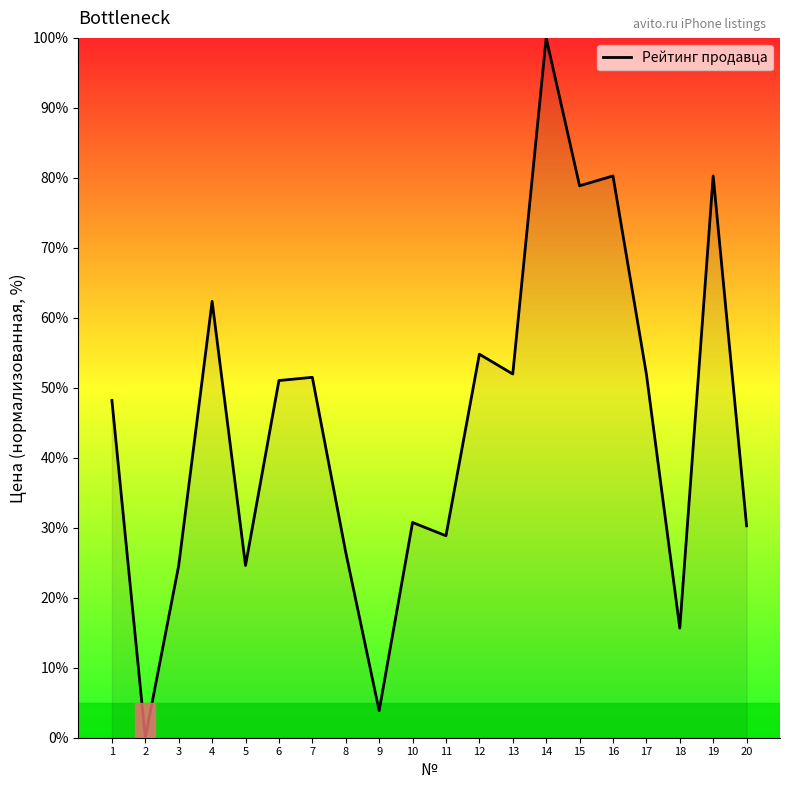

What is the ratio of the value at 13 to the value at 6?

1.0